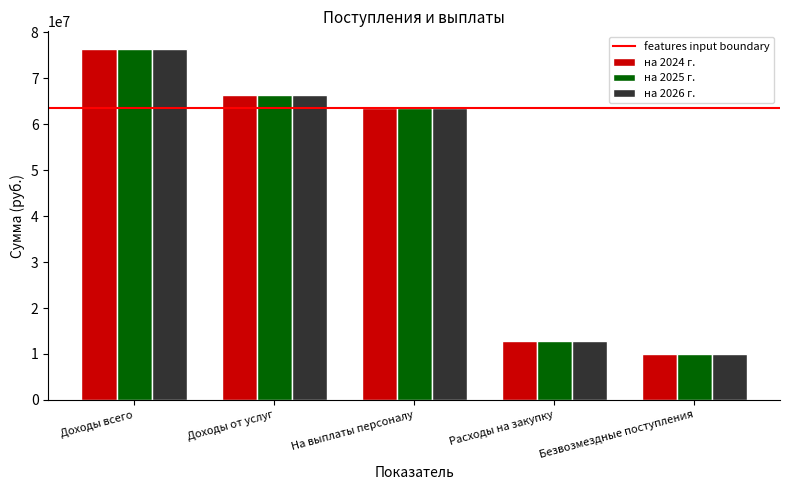

At how many categories does at least one series exceed 20421585?

3